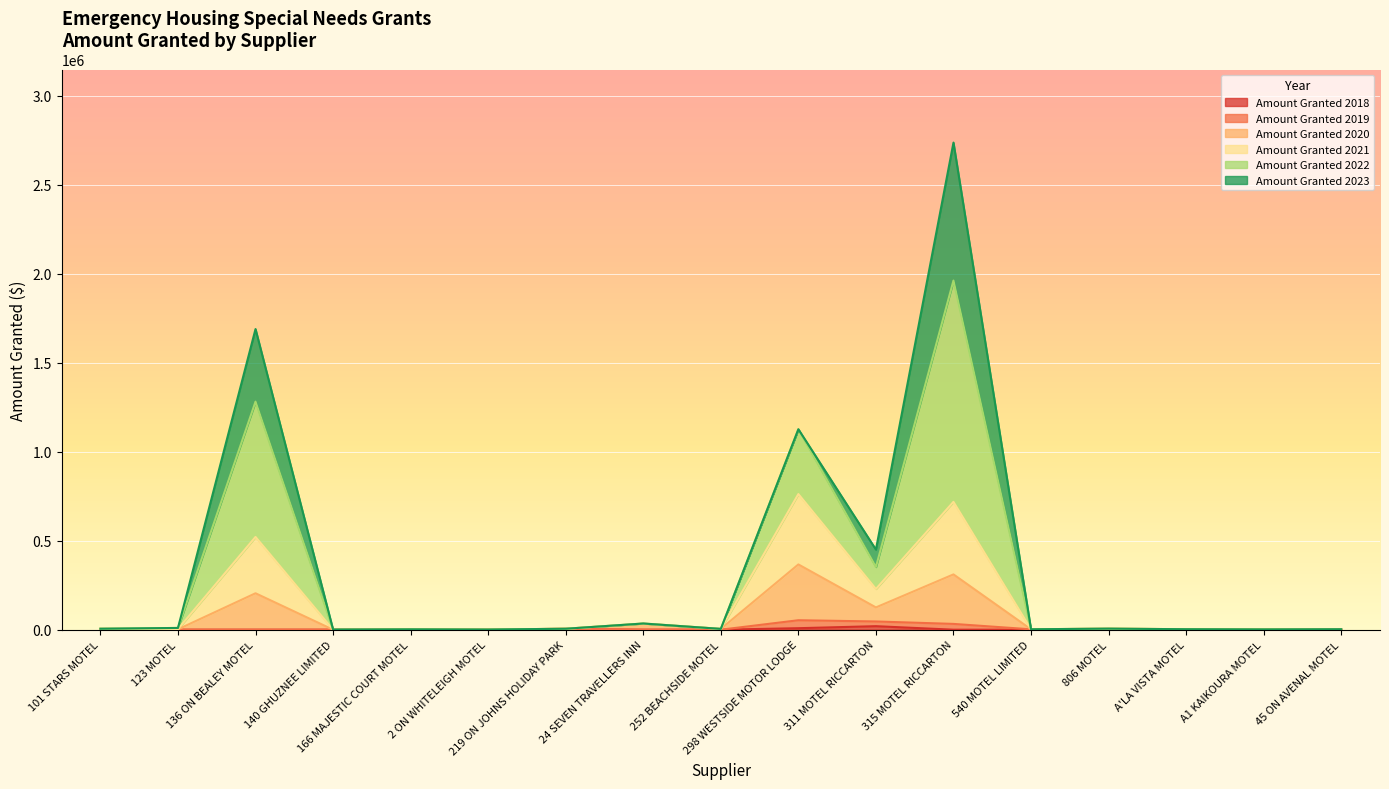

What is the total value across all series at 2 ON WHITELEIGH MOTEL?

840.0